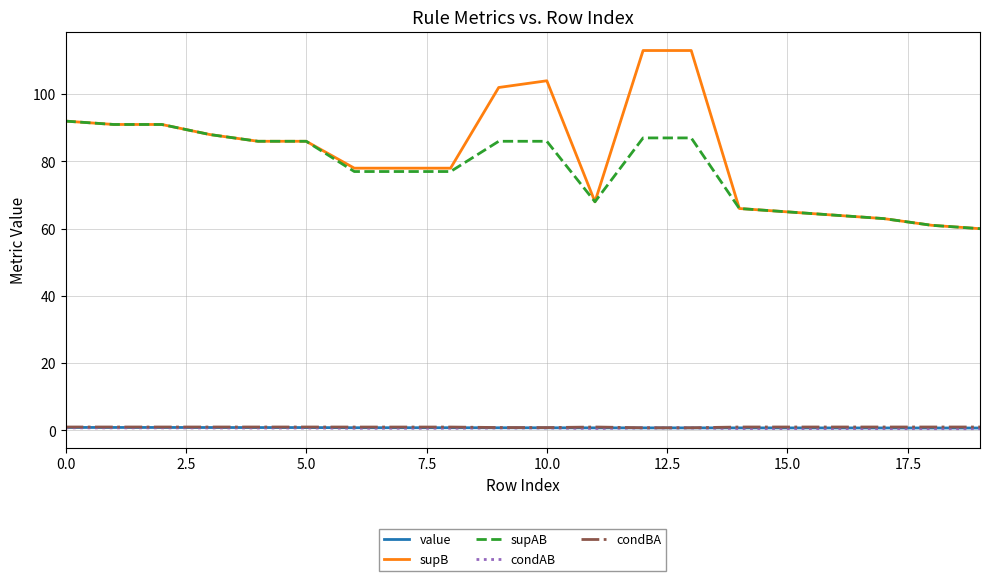

True or false: condAB and supB intersect in this chart.

False